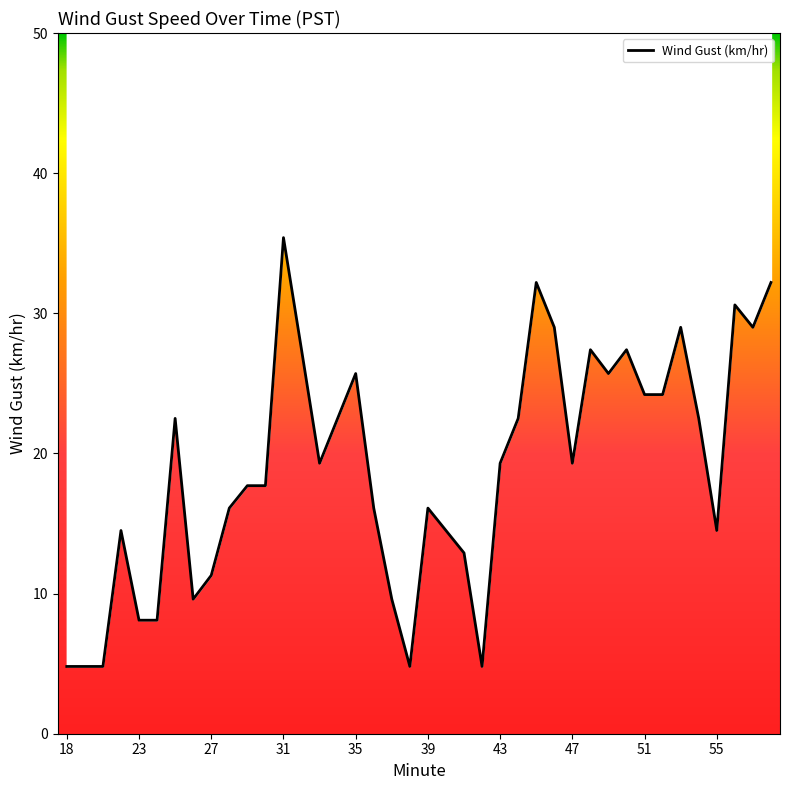

Does the chart have visible grid lines?

No